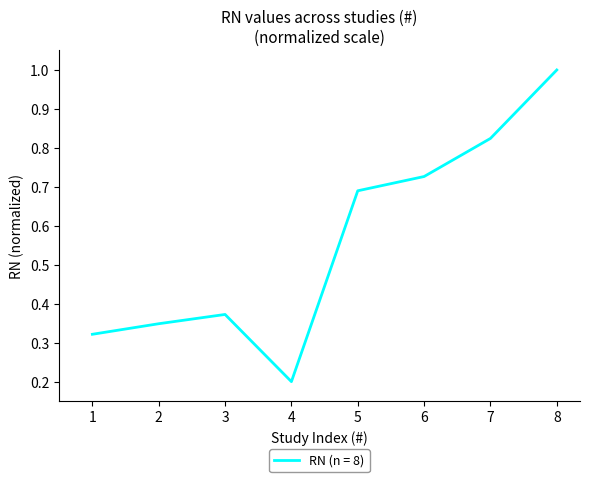

Rank the categories by value from lowest to highest.

4, 1, 2, 3, 5, 6, 7, 8